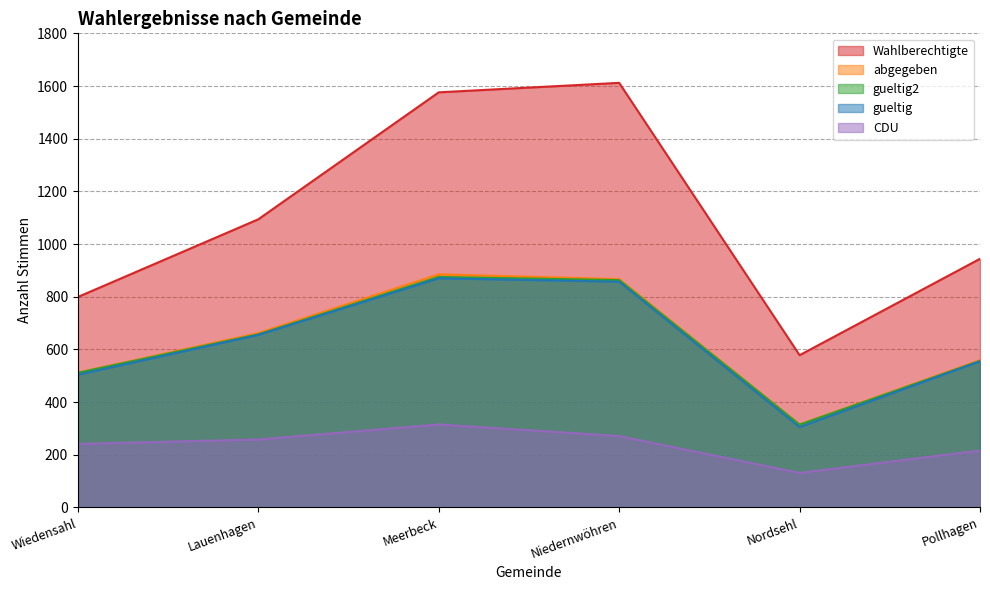

Does the chart display data point markers on the line(s)?

No